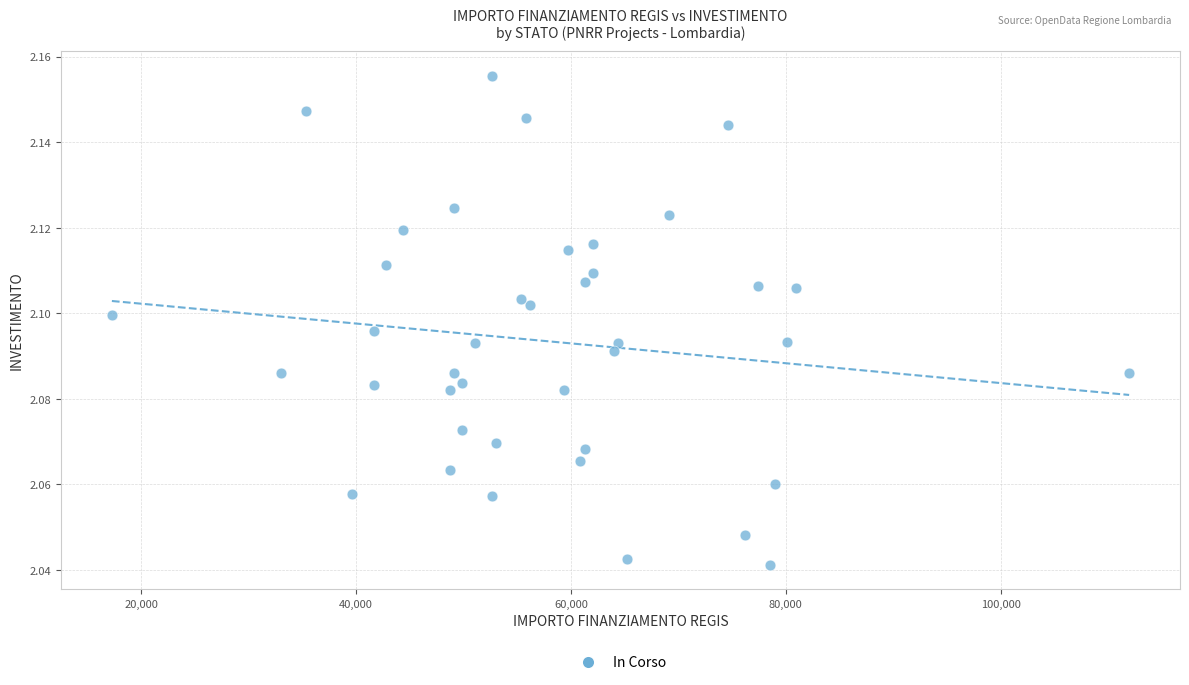

What is the range of X values (max minus min)?

94665.7